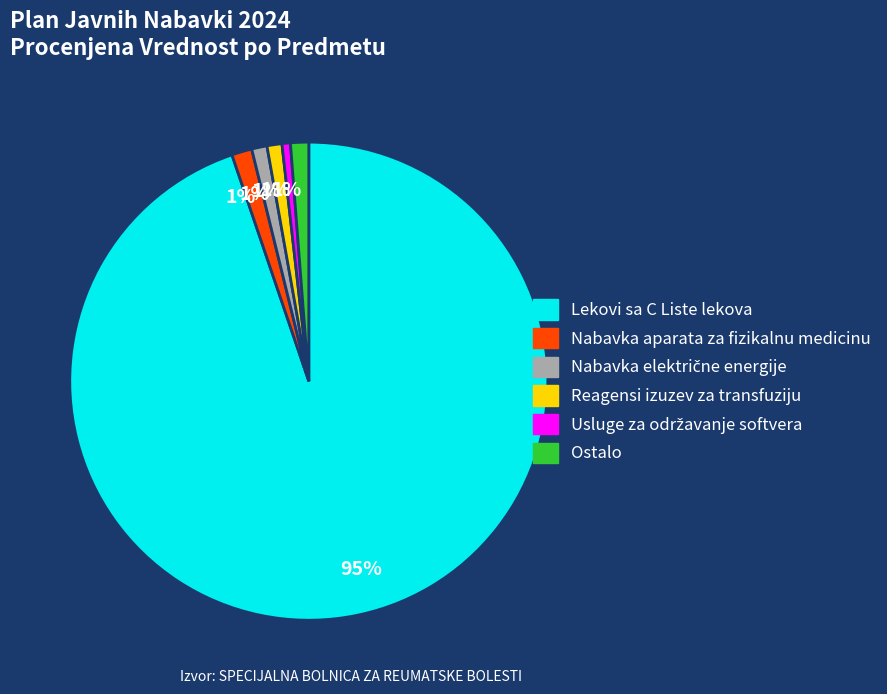

The Lekovi sa C Liste lekova slice represents 80% of the pie. True or false?

False